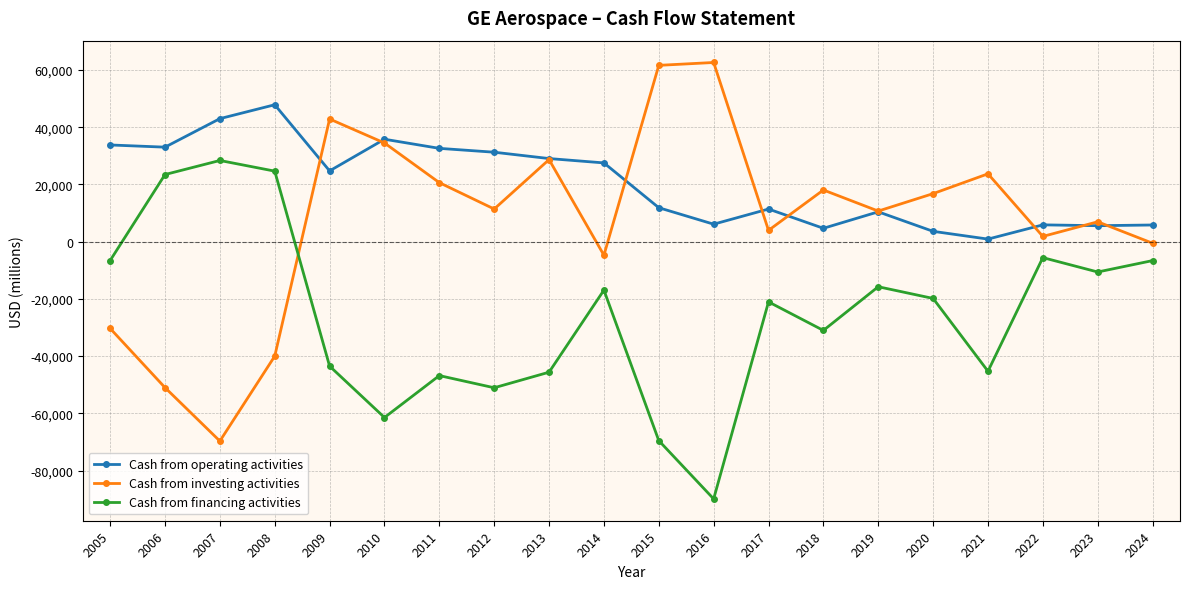

What is the value of the Cash from investing activities point at the 17th from the left?

23705